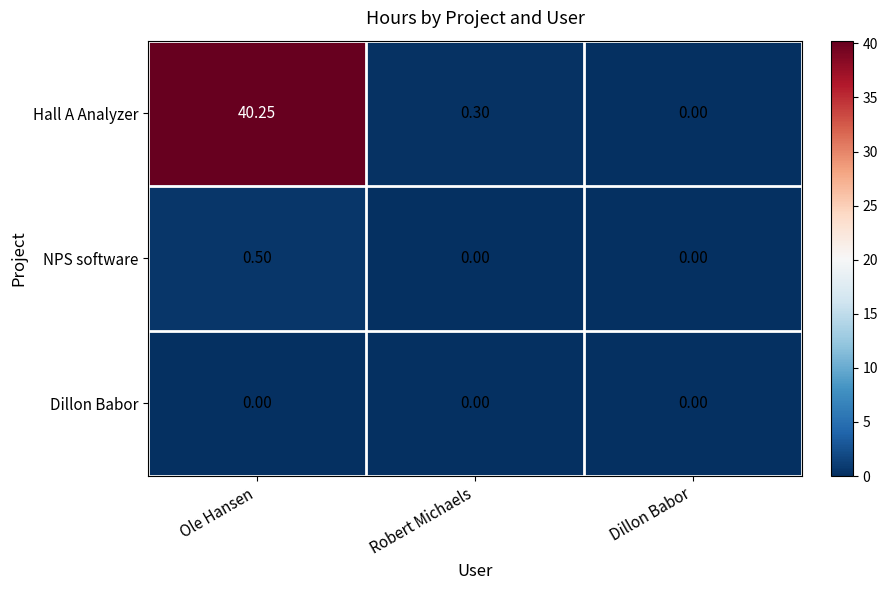

Rank the series by their maximum value, from highest to lowest.

Hall A Analyzer, NPS software, Dillon Babor